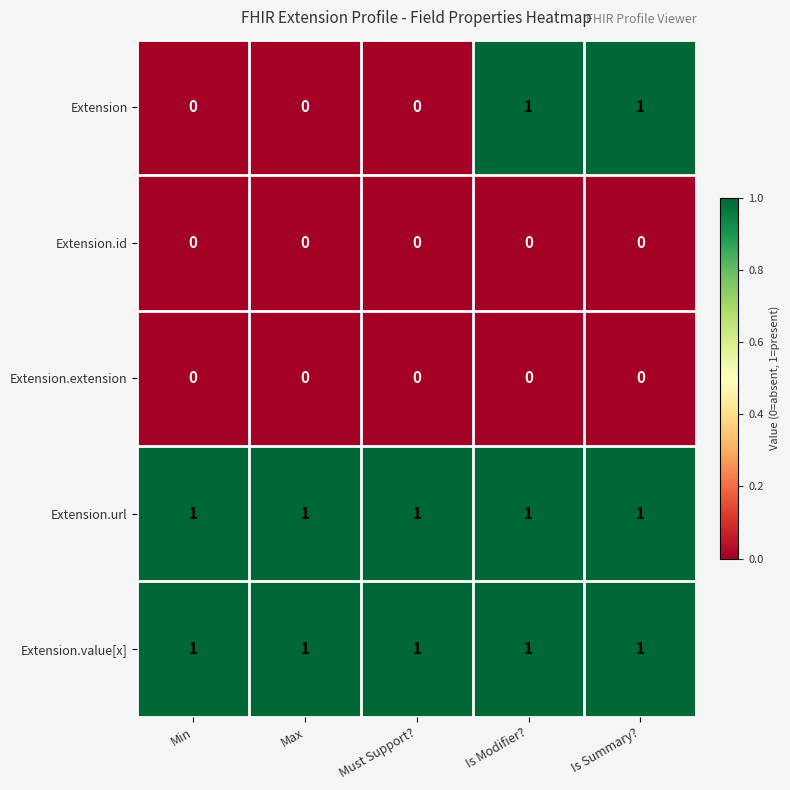

What is the total value across all series at Max?

2